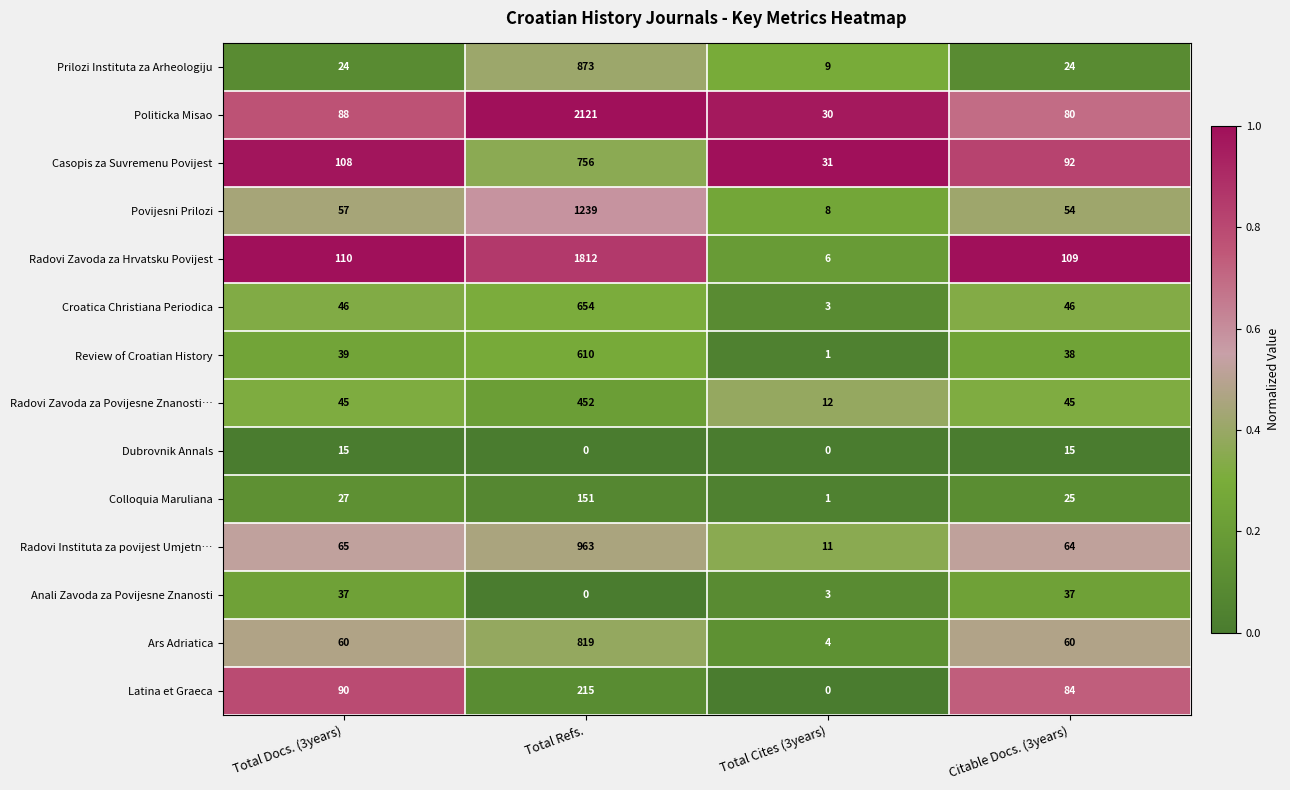

Is it true that Croatica Christiana Periodica equals 2 at Total Cites (3years)?

False